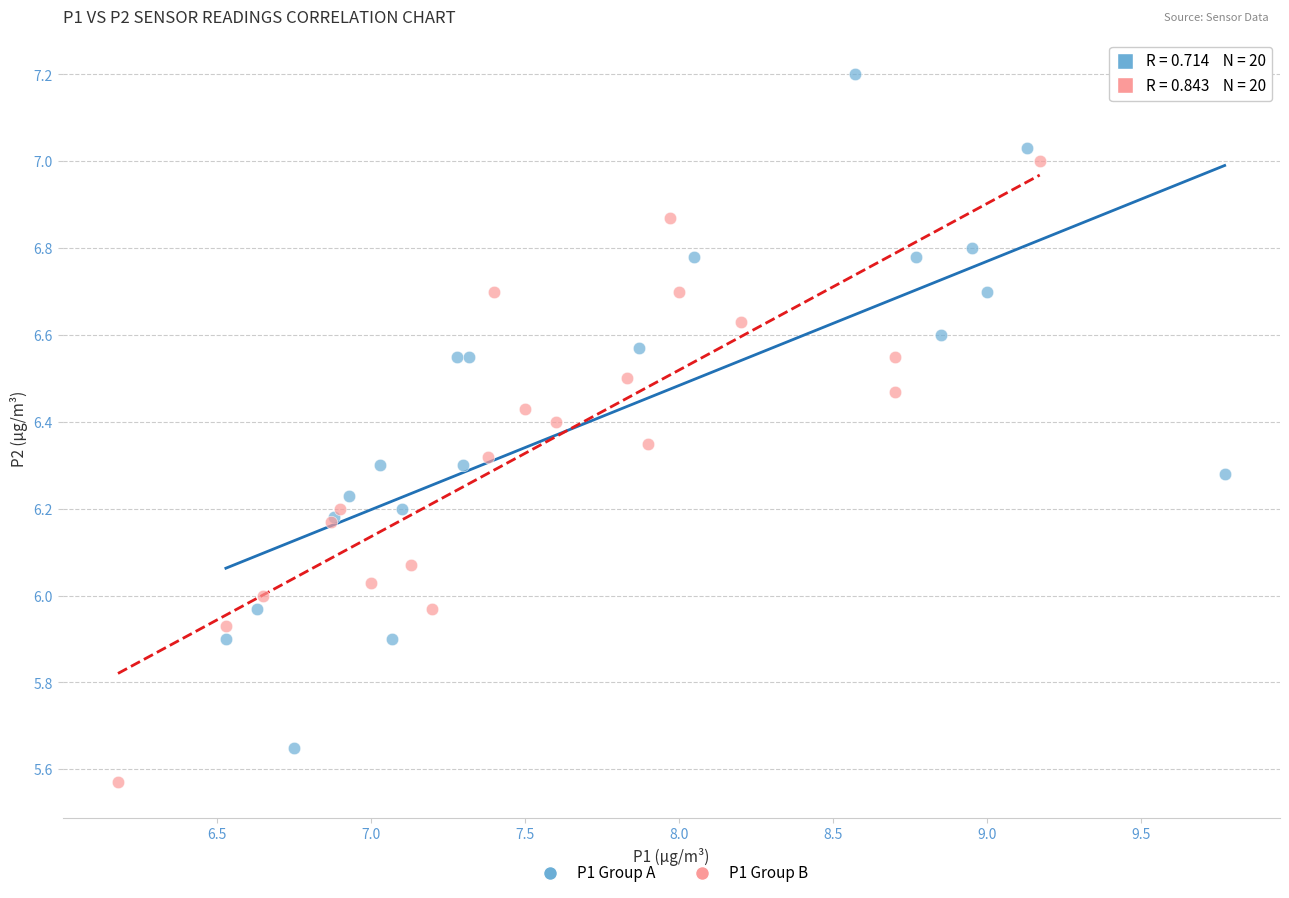

Which series reaches the maximum Y coordinate?

P1 Group A